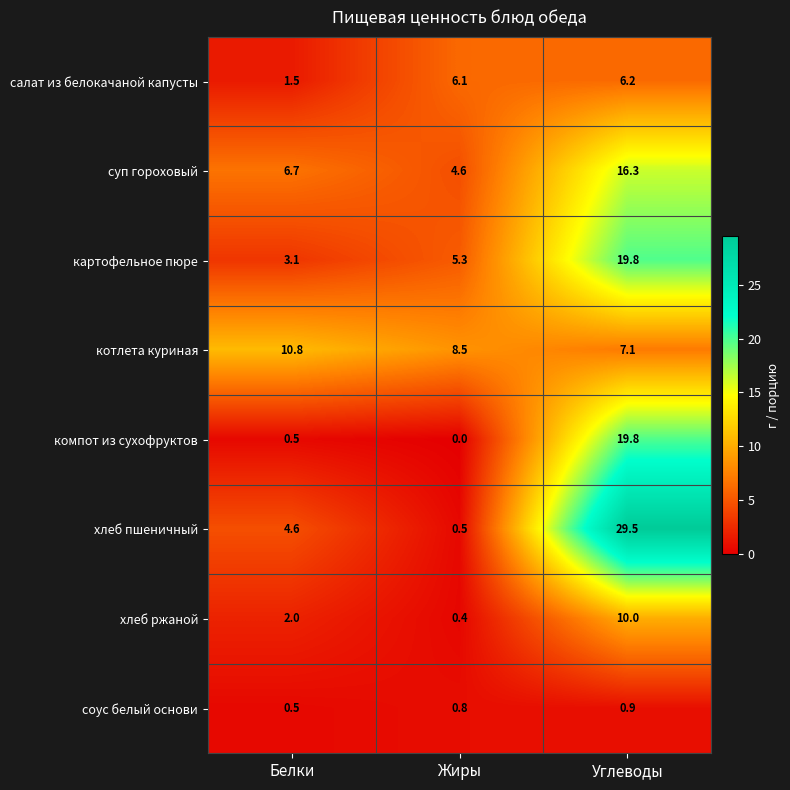

True or false: соус белый основи has a value of 0.2 at Белки.

False